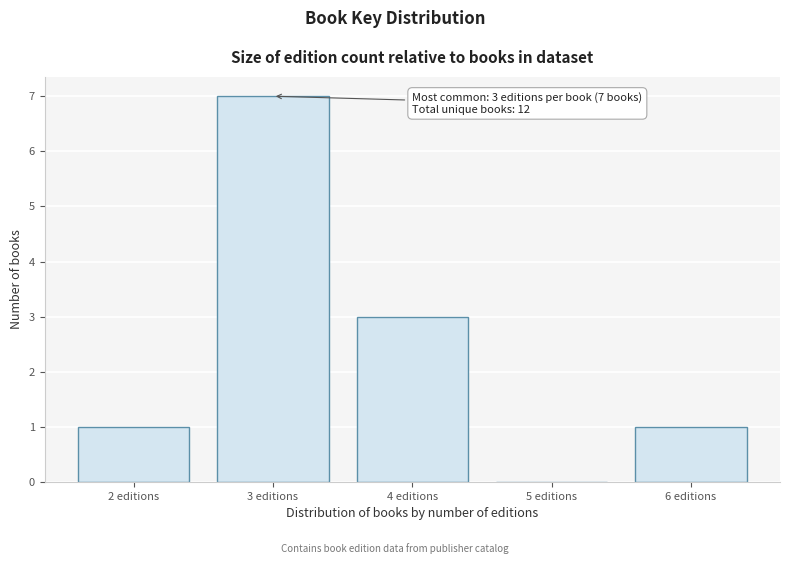

Reading left to right, list all the values displayed in this chart.

2 editions=1	3 editions=7	4 editions=3	5 editions=0	6 editions=1